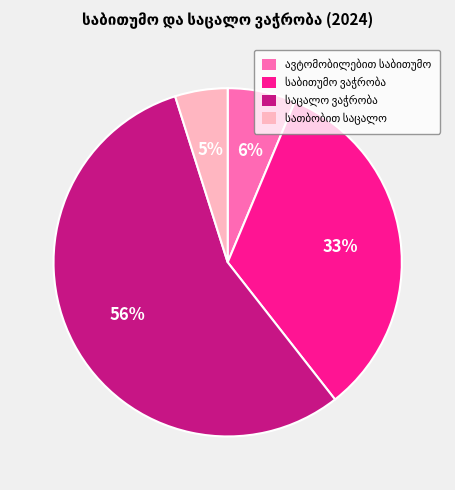

To the nearest percent, what is the difference between the largest and smallest slice percentages?

51%